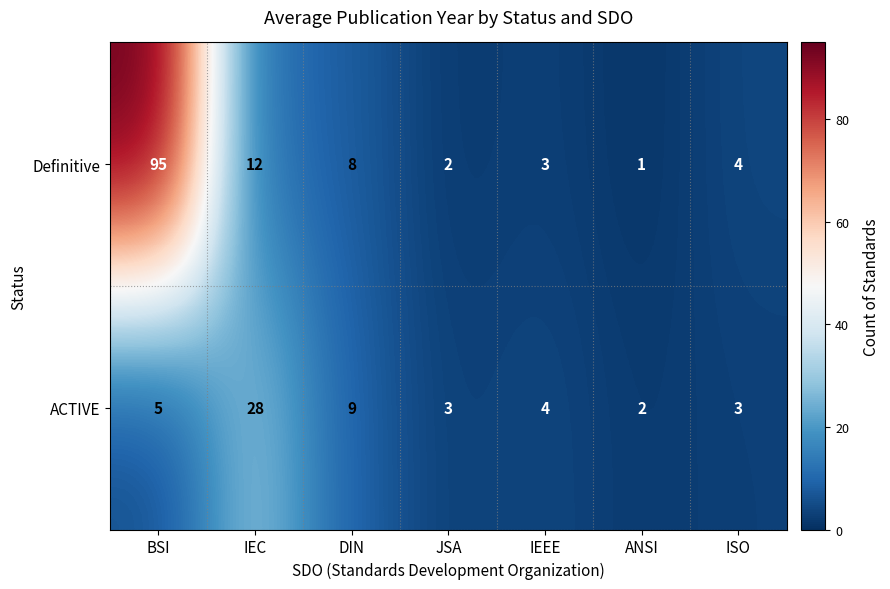

At JSA, list the series in order from largest to smallest.

ACTIVE, Definitive